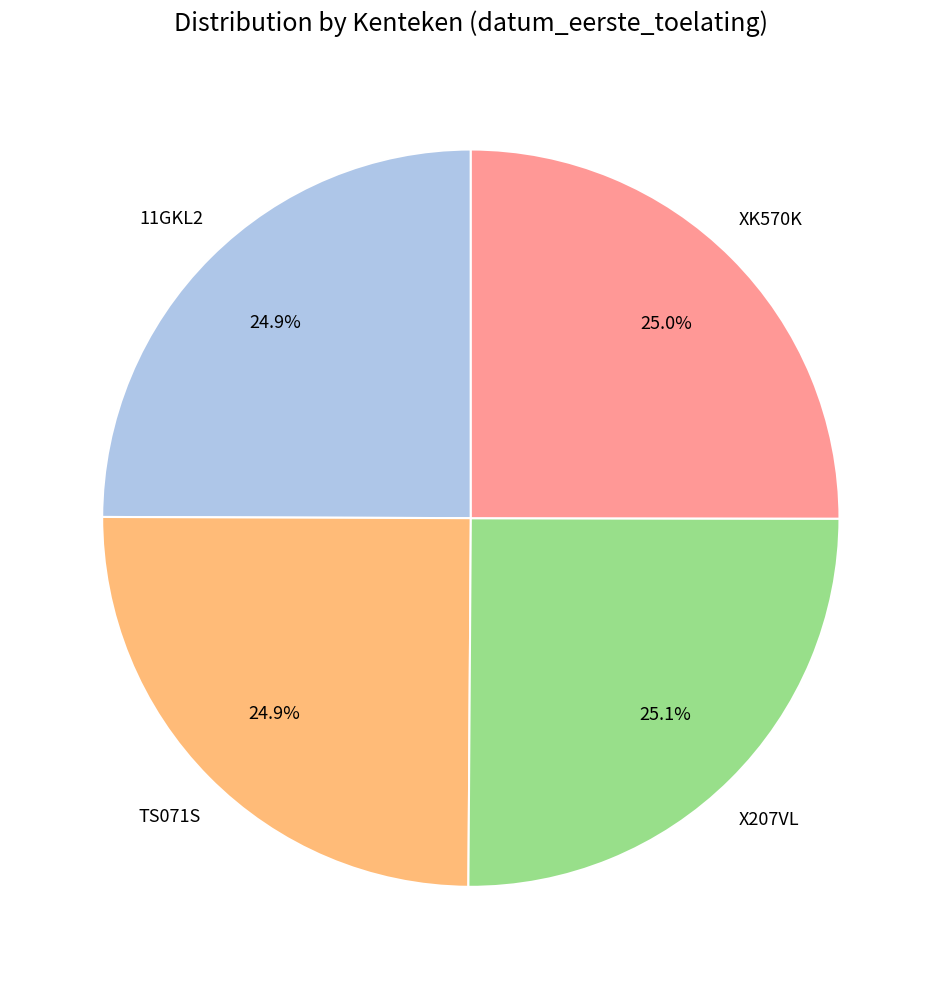

Count the number of slices in the pie.

4